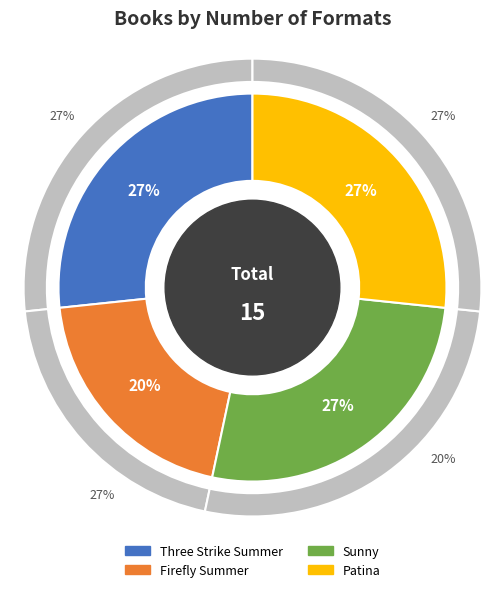

Rank the categories by value from lowest to highest.

Firefly Summer, Three Strike Summer, Sunny, Patina